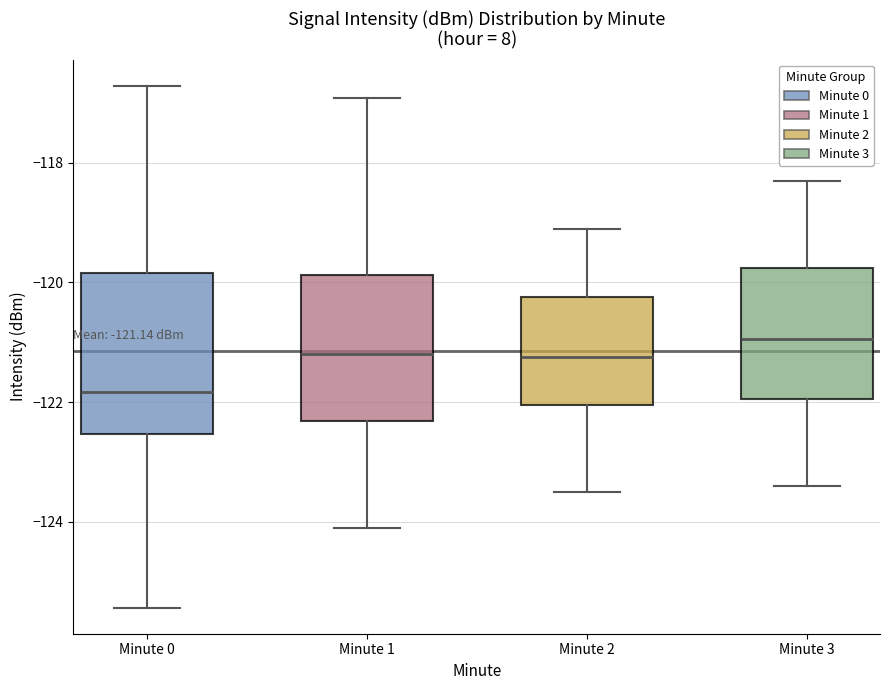

Which box has the highest median line?

Minute 3